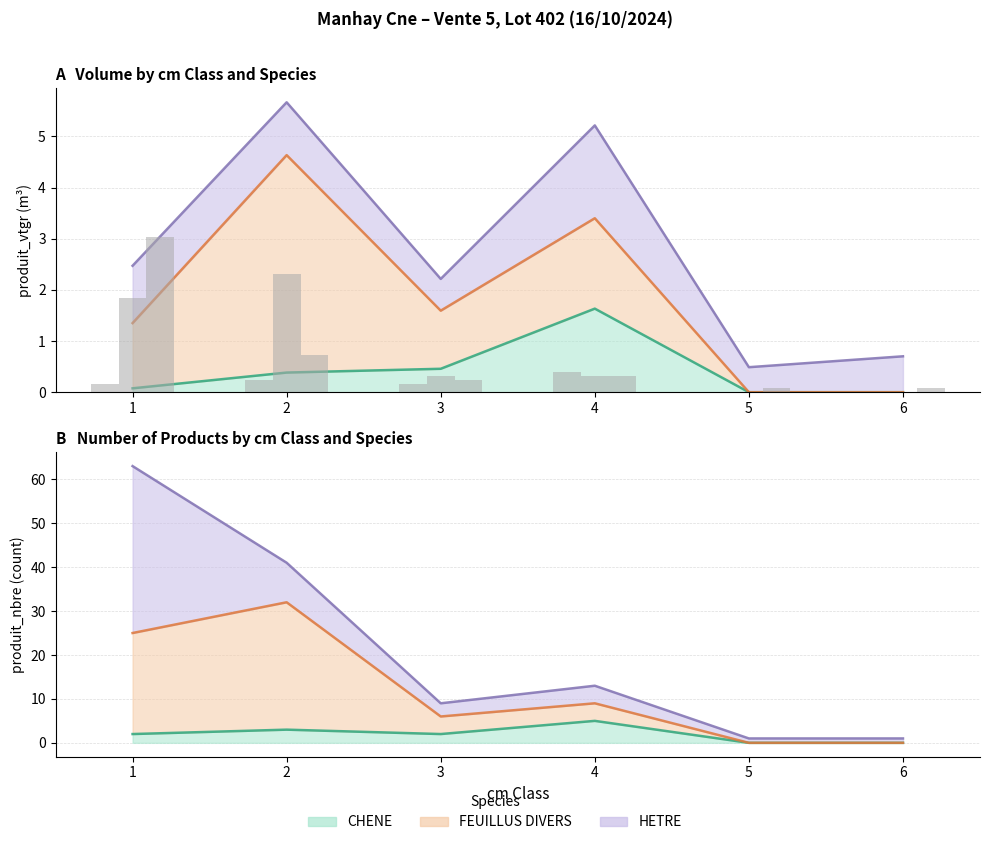

At which label does FEUILLUS DIVERS reach its minimum?

5